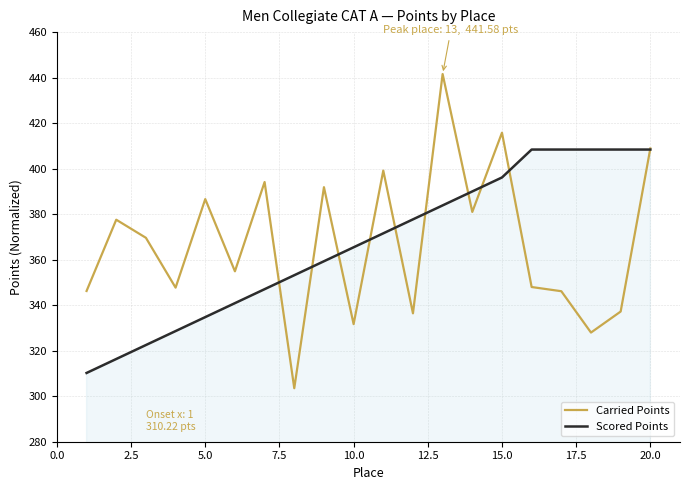

What is the maximum value shown in the chart?

441.6